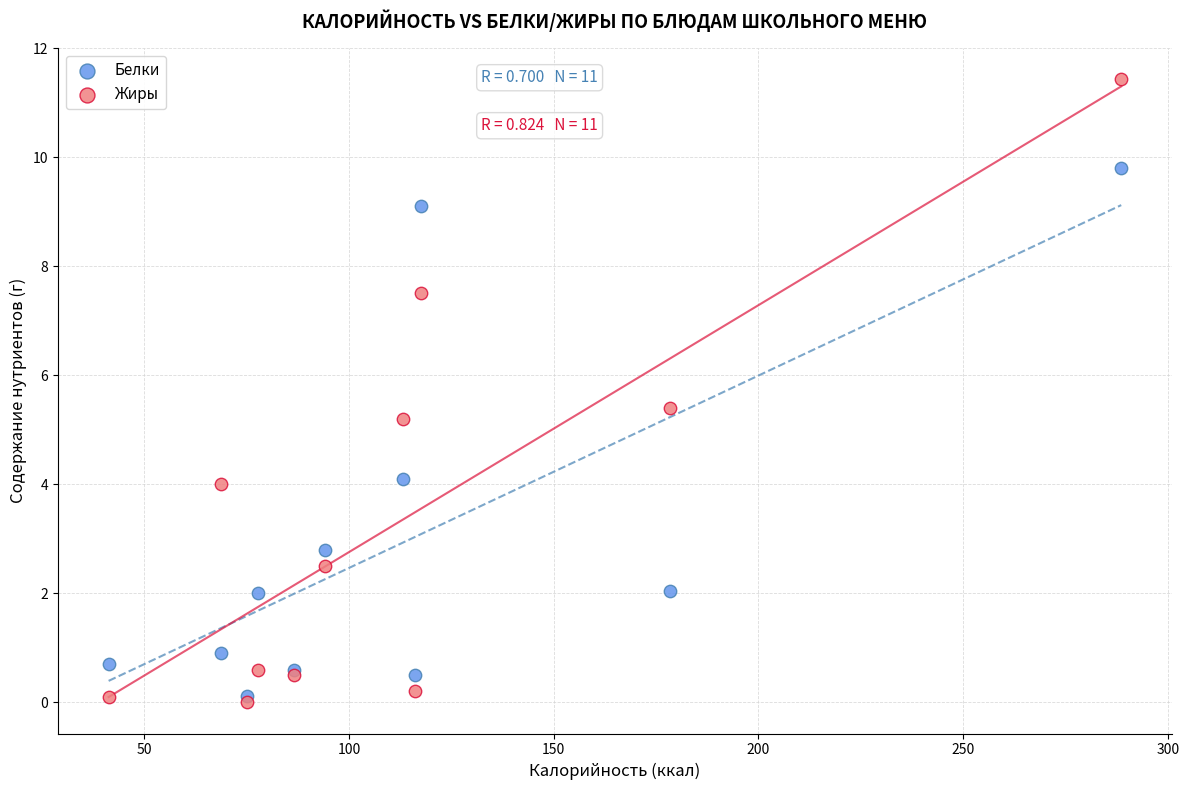

Which series contains the highest Y value?

Жиры